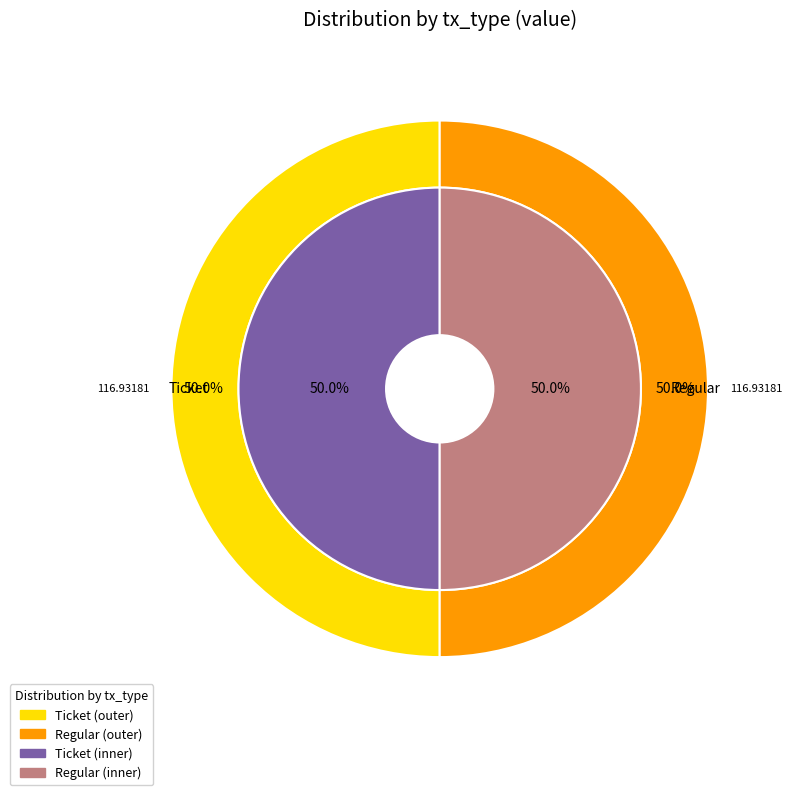

Which category accounts for the majority?

Regular